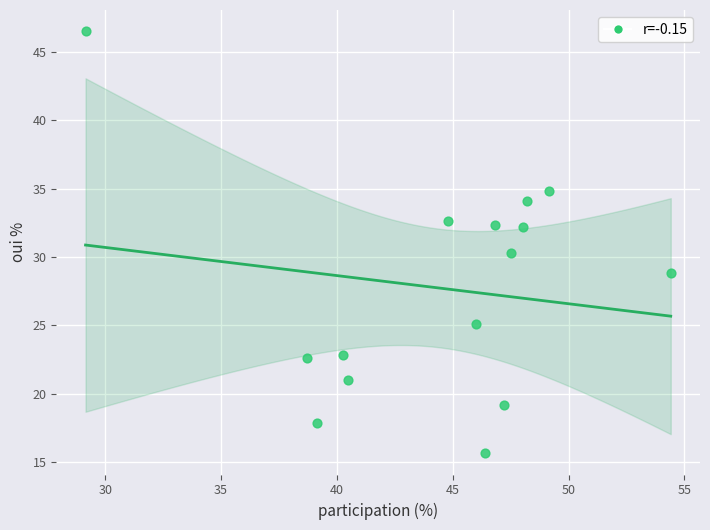

What is the range of X values (max minus min)?

25.3